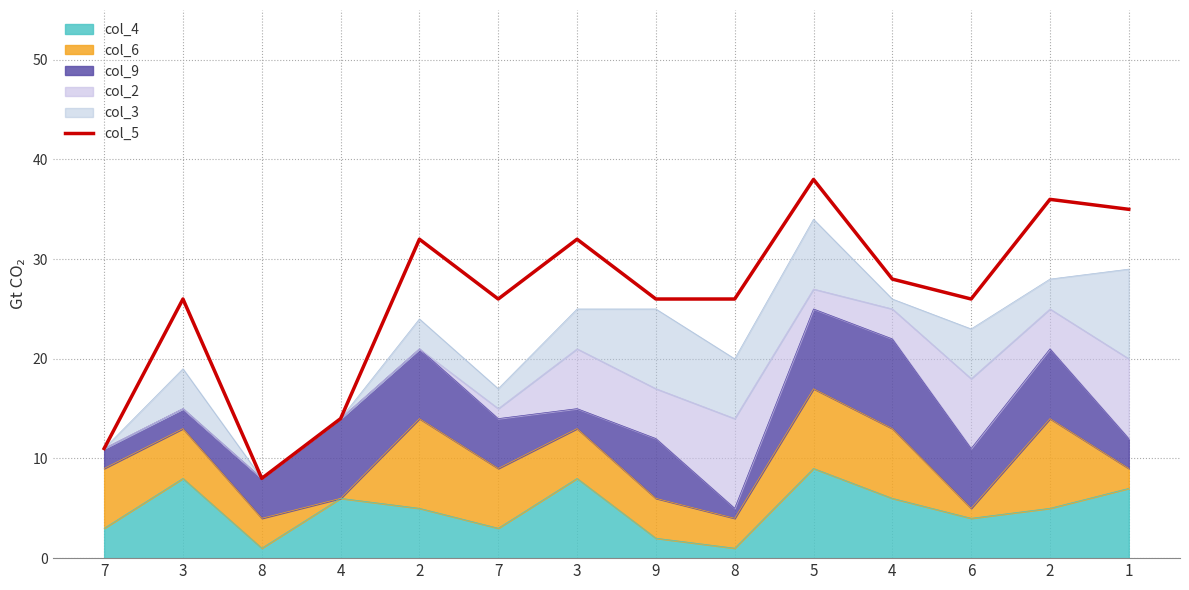

How many points are lower than both their immediate neighbors (excluding endpoints)?

3